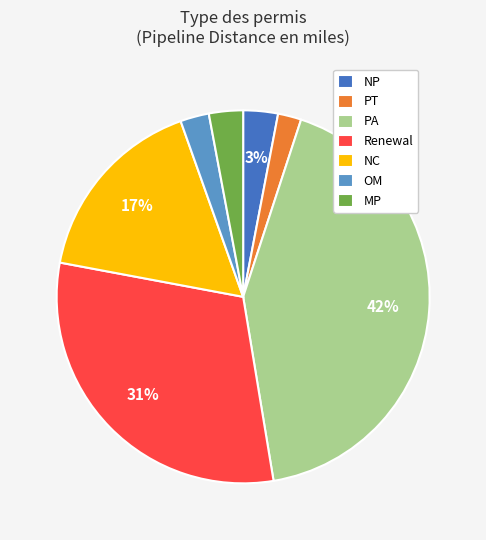

How many slices are in this pie chart?

7